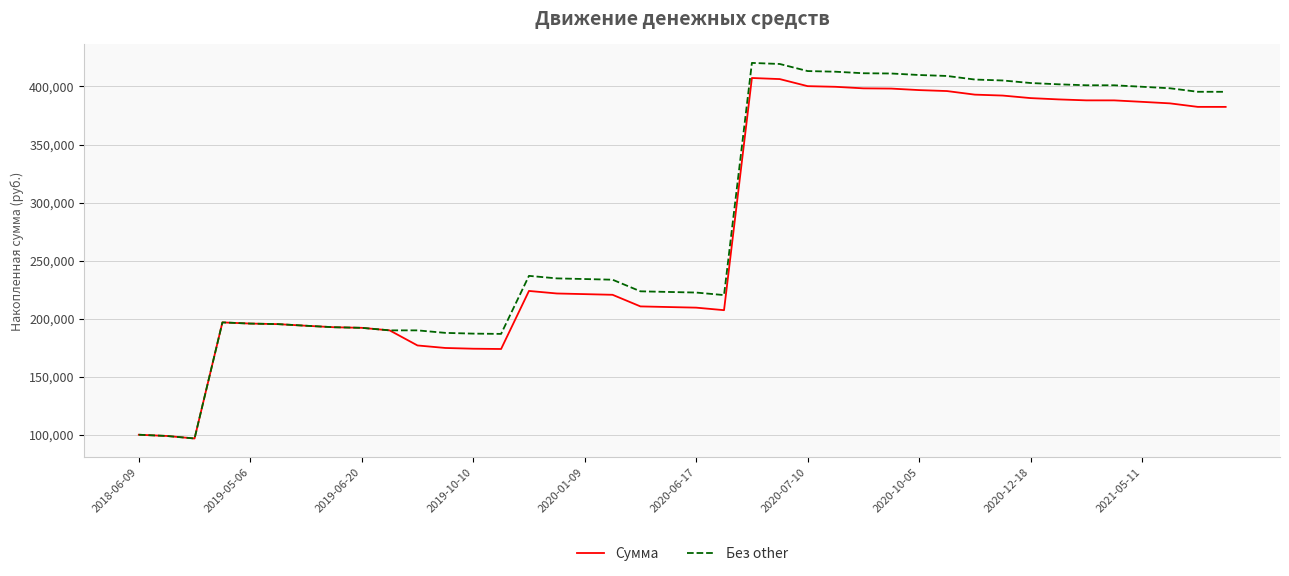

At how many categories does at least one series exceed 352272?

18